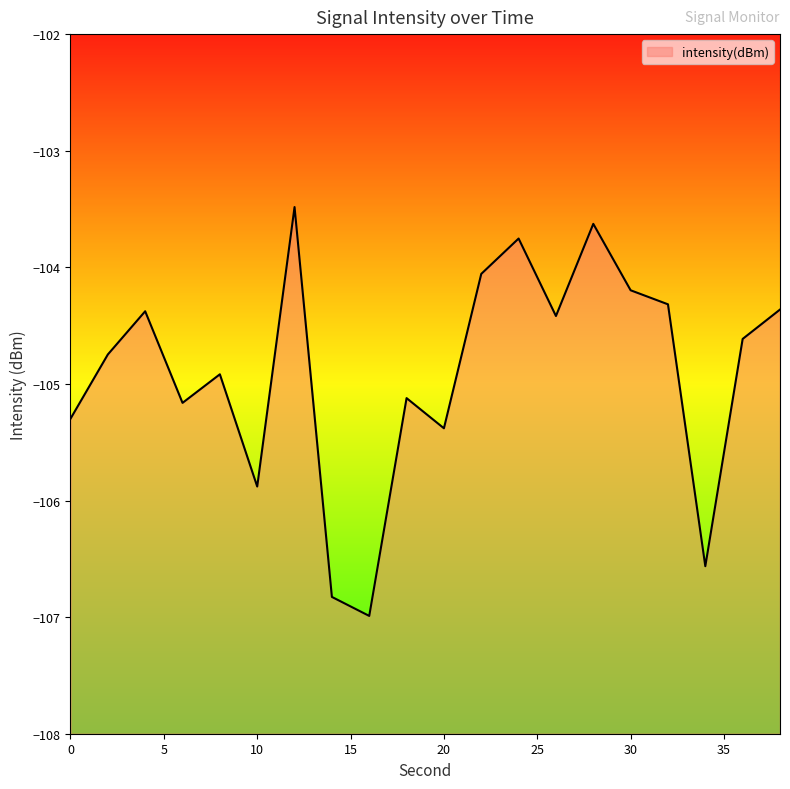

Which category has the lowest value across all series?

16